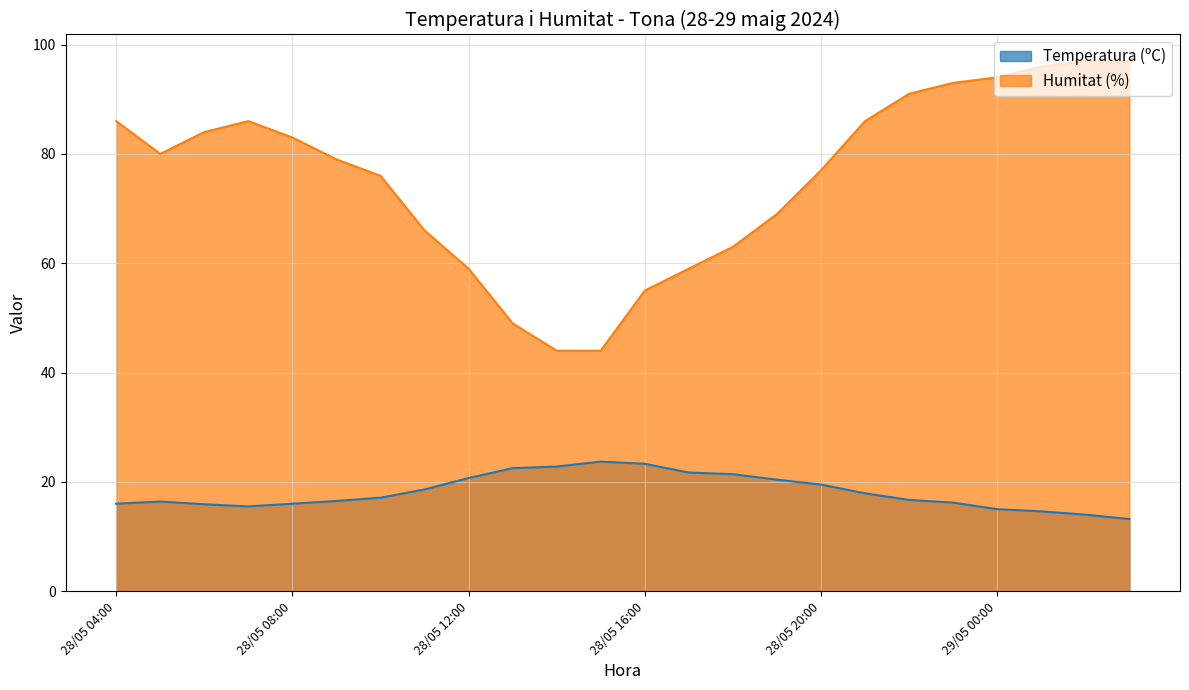

What is the spread (max minus min) of values at 29/05 03:00?

83.8